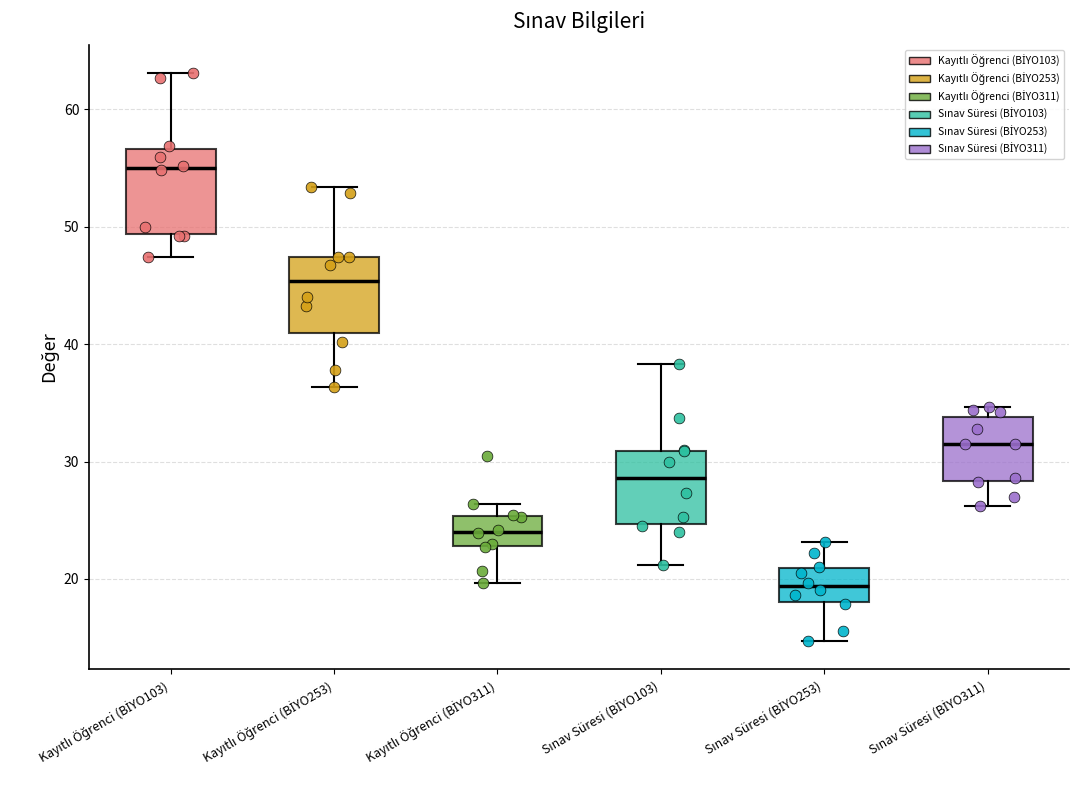

Reading left to right, transcribe this box plot: for each box, give where its median line is, the range the box spans, and where its two whiskers end, as read against the y-axis. The values are not printed on the chart, so give them approximately, as read against the axis.

Kayıtlı Öğrenci (BİYO103): median 55, box 49 to 57, whiskers 47 to 63
Kayıtlı Öğrenci (BİYO253): median 45, box 41 to 47, whiskers 36 to 53
Kayıtlı Öğrenci (BİYO311): median 24, box 23 to 25, whiskers 20 to 26
Sınav Süresi (BİYO103): median 29, box 25 to 31, whiskers 21 to 38
Sınav Süresi (BİYO253): median 19, box 18 to 21, whiskers 15 to 23
Sınav Süresi (BİYO311): median 31, box 28 to 34, whiskers 26 to 35